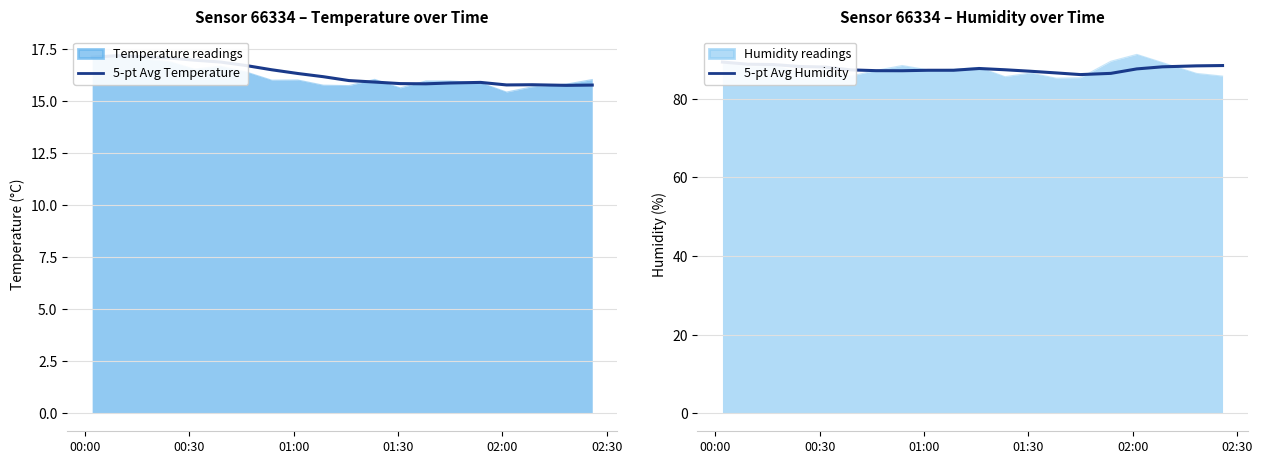

What is the highest value of the Humidity readings series?

91.3